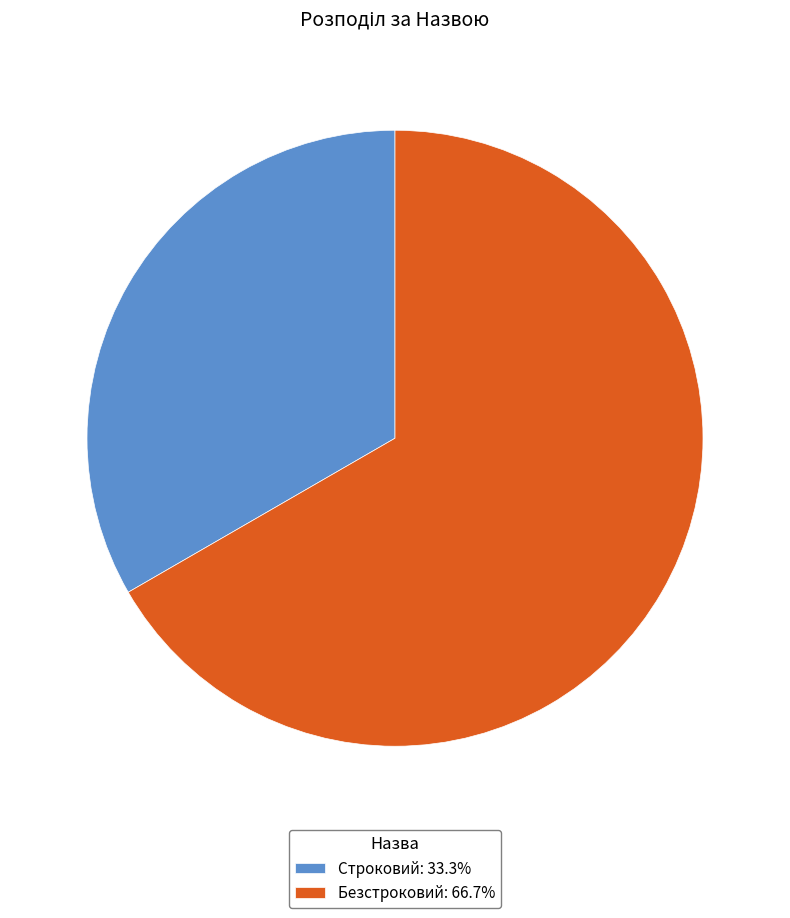

True or false: Строковий accounts for 46% of the total.

False